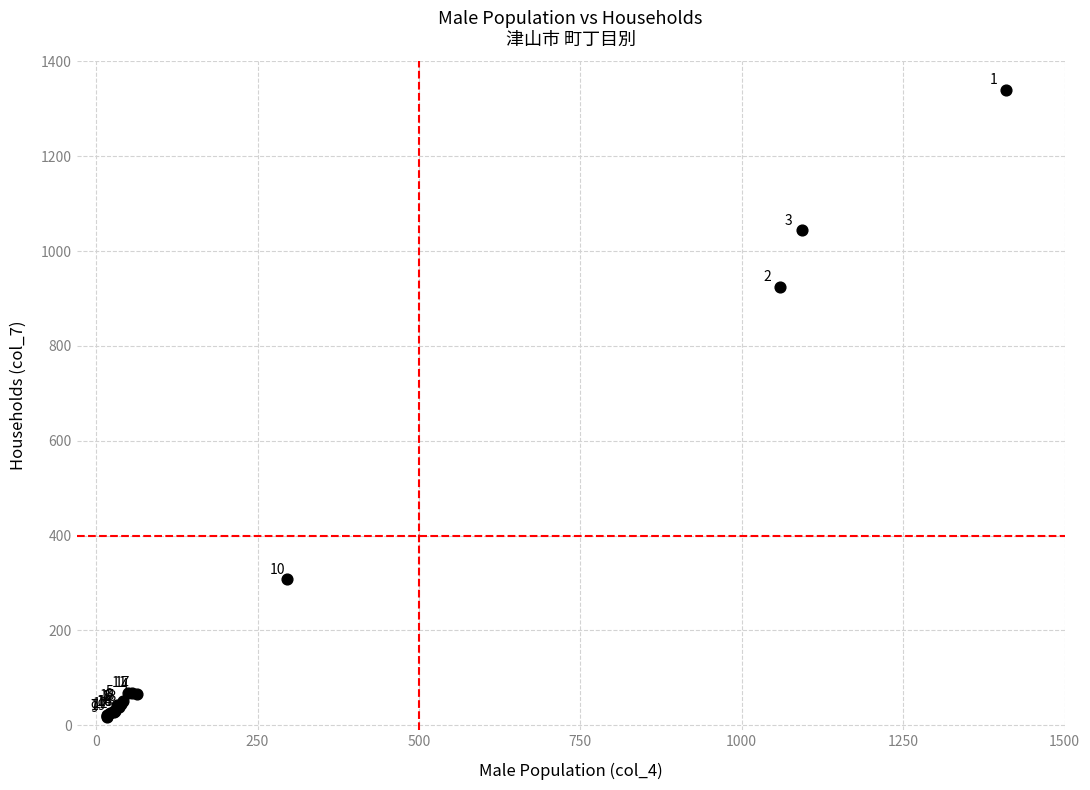

What Y value in the scatter plot is closest to 678?

925